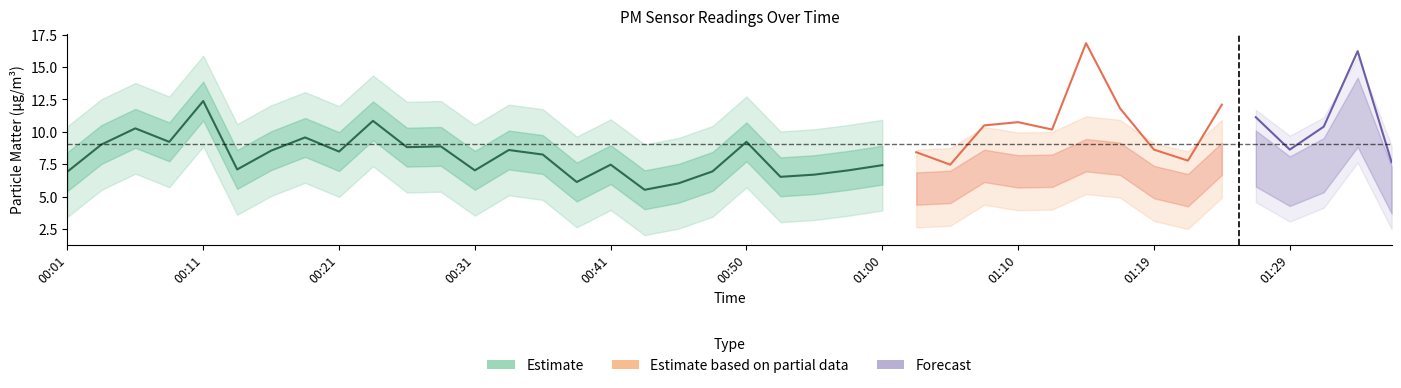

How many data points in P2 are above 2?

34